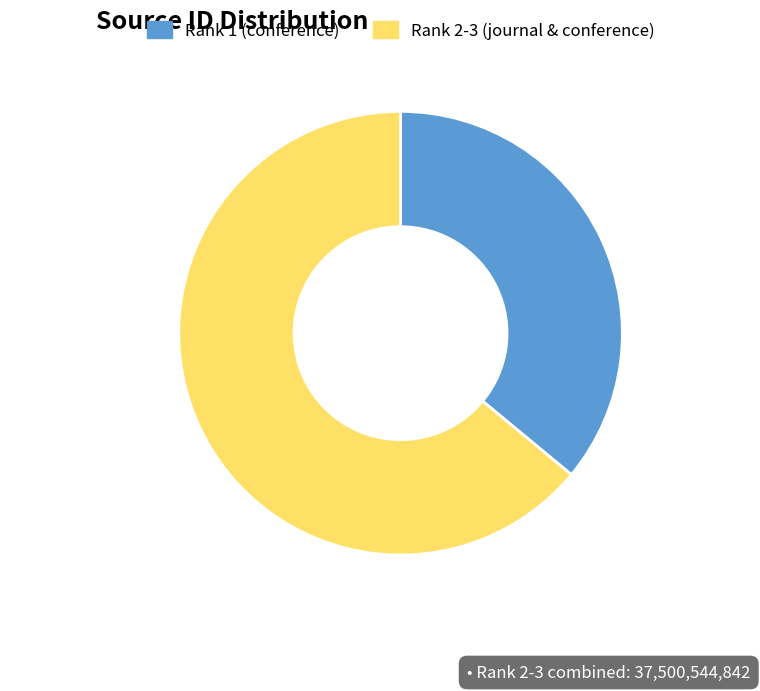

Count the number of slices in the pie.

2